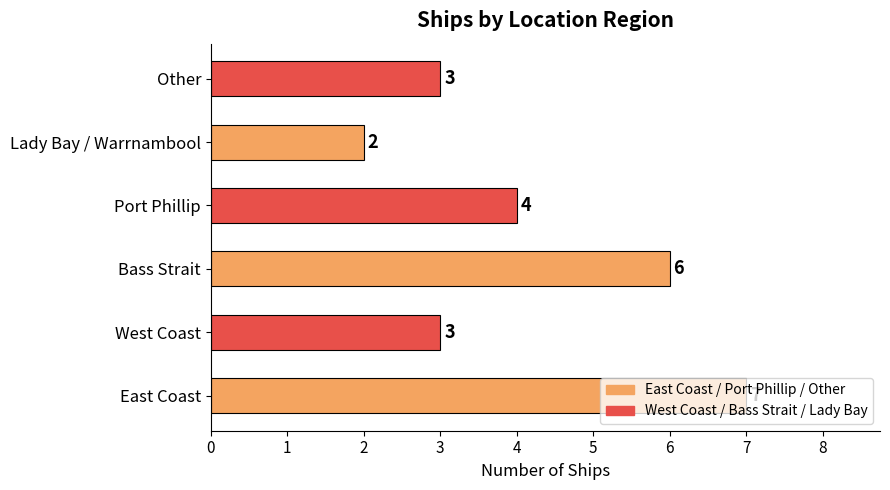

What is the difference between the second highest and second lowest values?

3